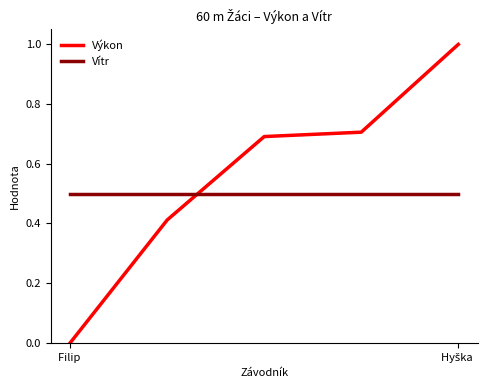

Which series has the largest range (max minus min)?

Výkon